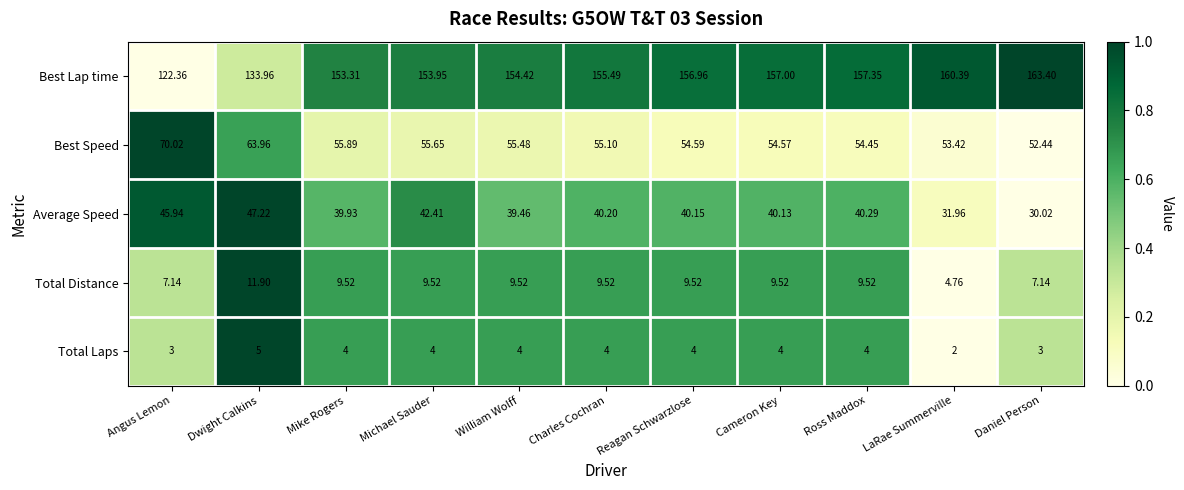

At which label does Best Lap time first exceed 155?

Charles Cochran